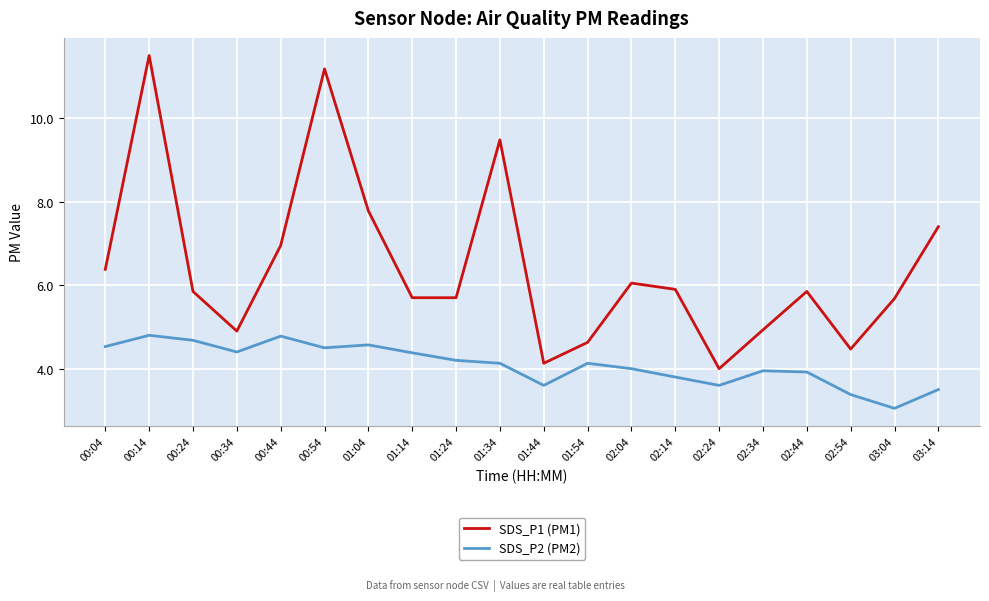

At which label does SDS_P2 (PM2) first exceed 4?

00:04